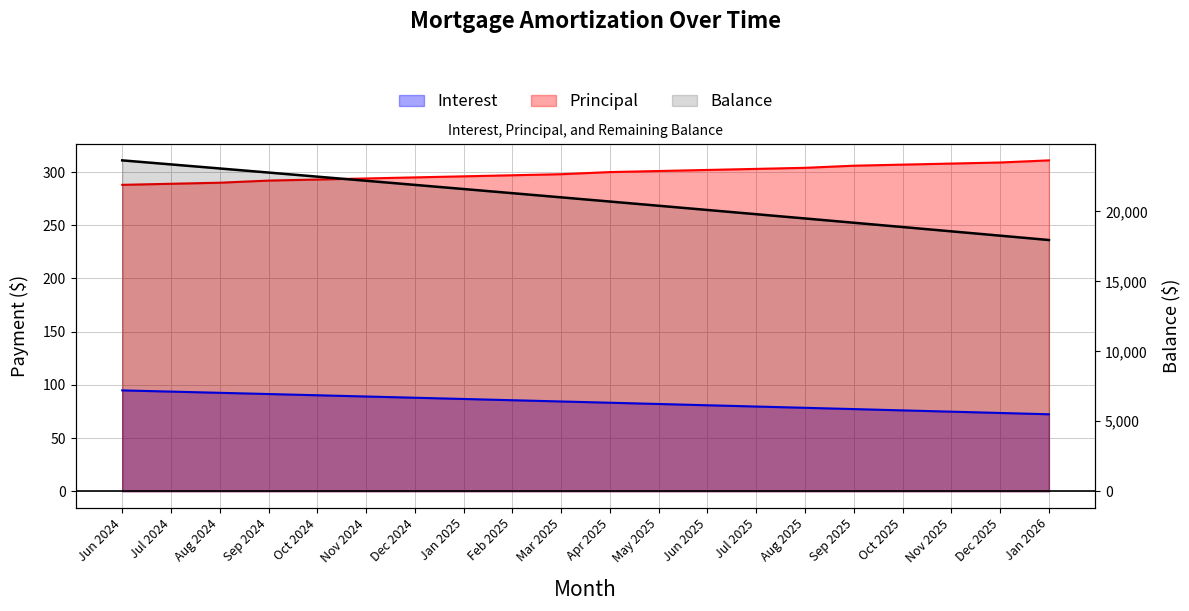

Which series changed the most between Nov 2024 and Apr 2025?

Balance